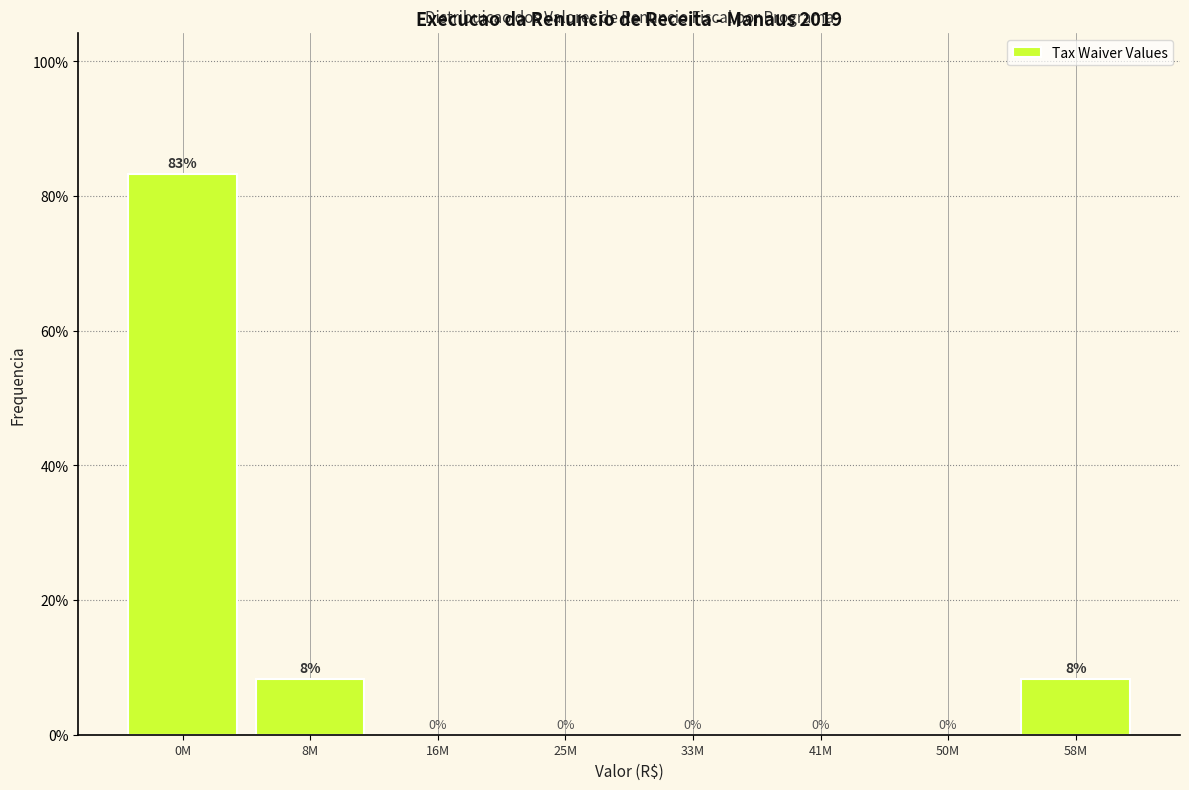

What is the maximum value shown in the chart?

83.3